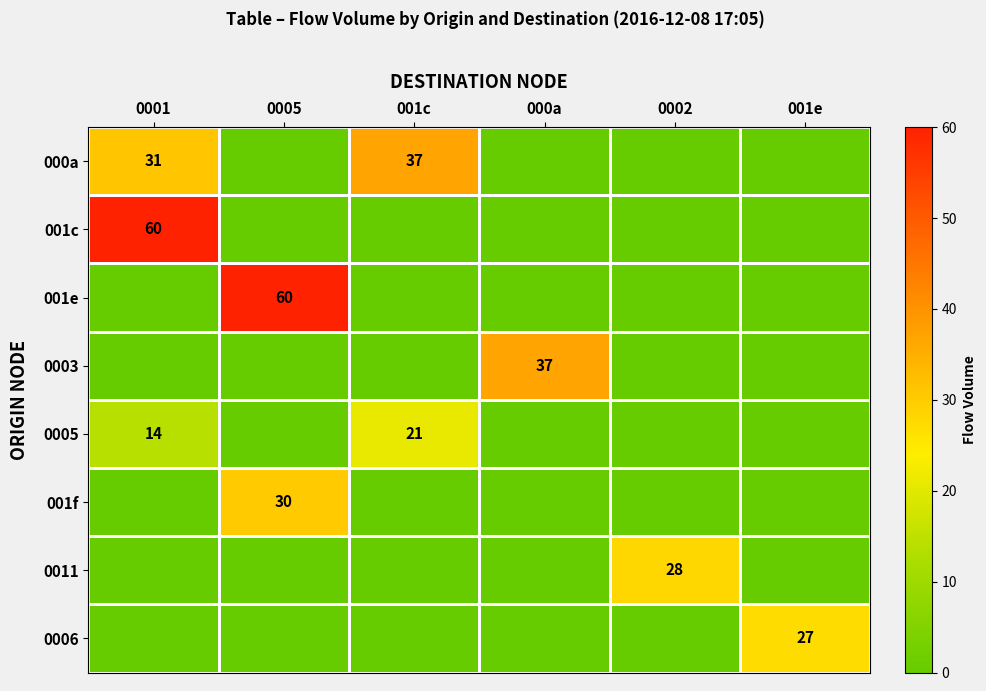

Is the value of 001c at 001e greater than the value of 0005 at 001c?

No